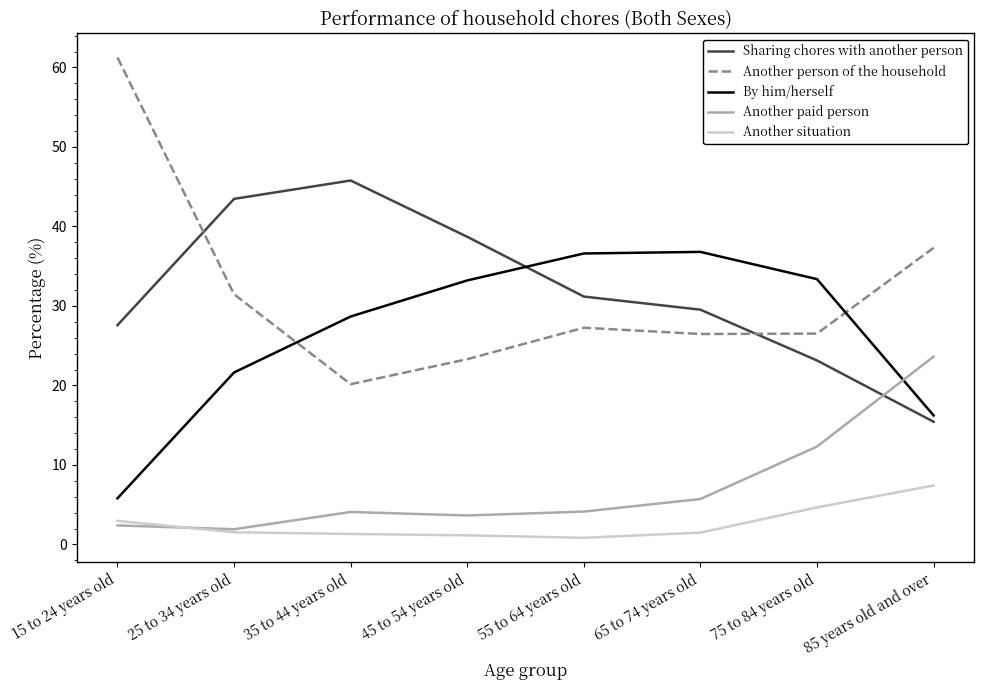

Rank the categories by Sharing chores with another person value from highest to lowest.

35 to 44 years old, 25 to 34 years old, 45 to 54 years old, 55 to 64 years old, 65 to 74 years old, 15 to 24 years old, 75 to 84 years old, 85 years old and over